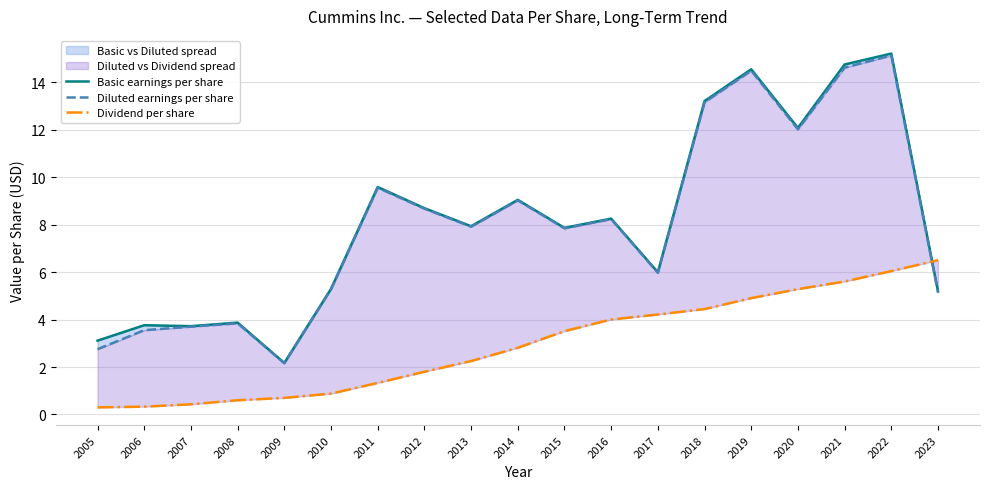

What is the smallest value displayed?

0.3